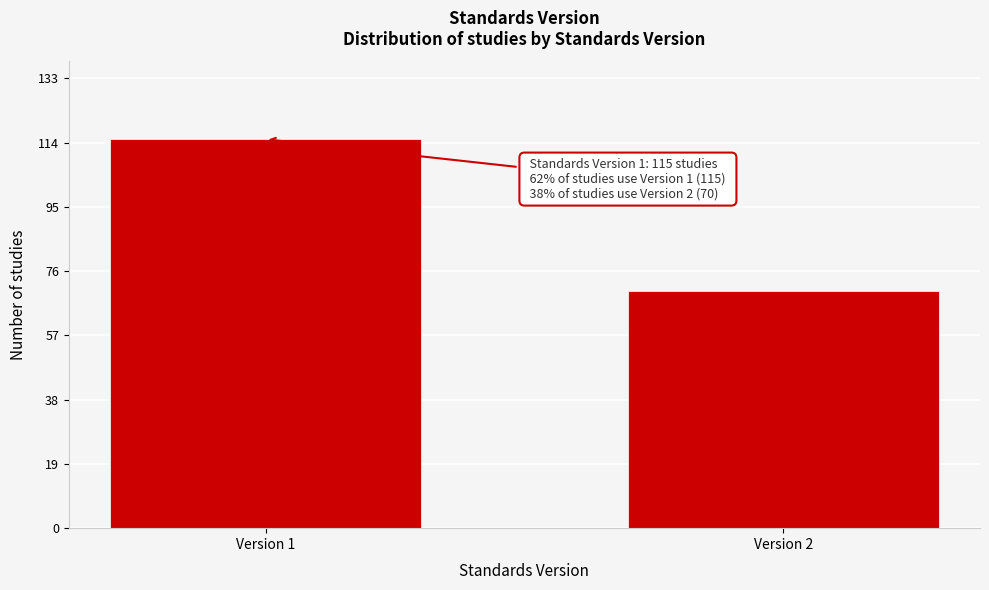

Reading left to right, transcribe all the data shown in this chart.

Version 1=115	Version 2=70